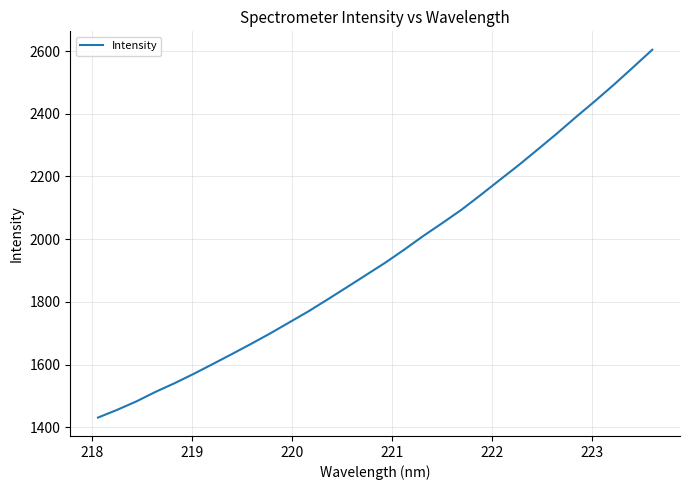

How many distinct data groups are displayed?

1